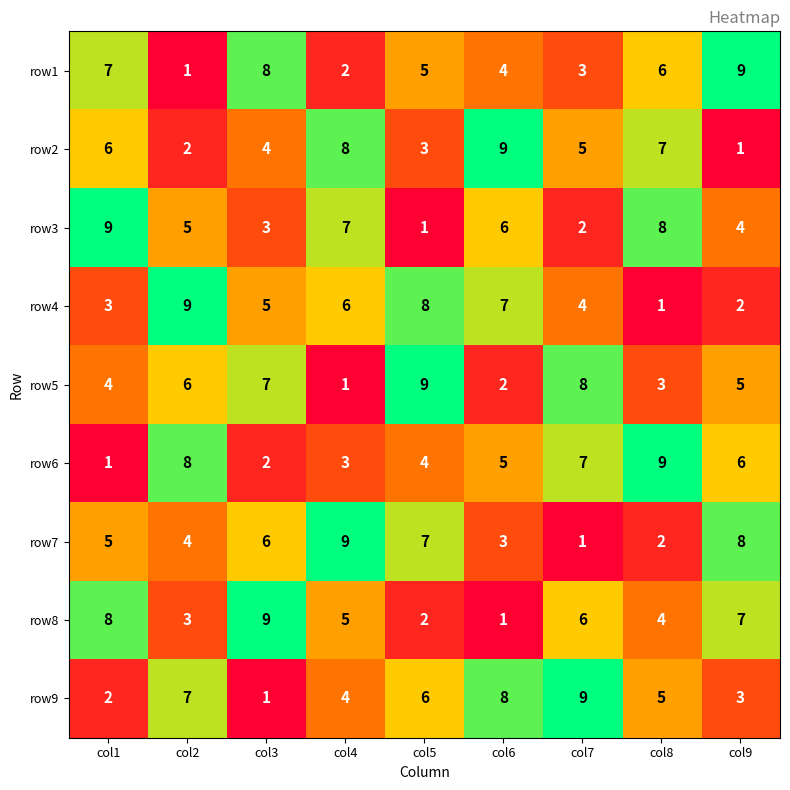

What is the sum of all row4 values?

45